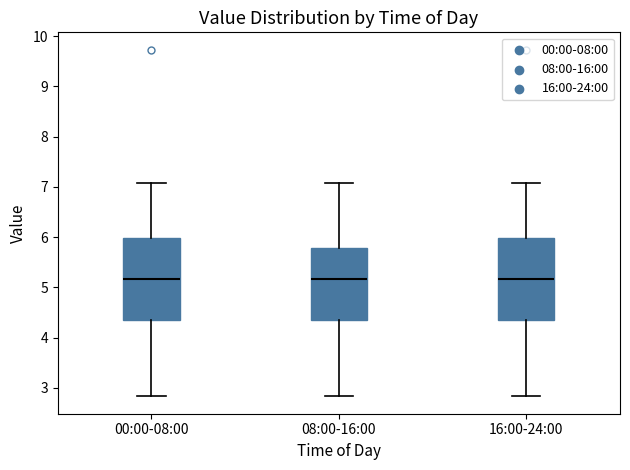

Reading left to right, read every box against the y-axis: the position of its median line, the range the box covers, and the ends of its whiskers. The values are not printed on the chart, so give them approximately, as read against the axis.

00:00-08:00: median 5.2, box 4.3 to 6.0, whiskers 2.8 to 7.1
08:00-16:00: median 5.2, box 4.3 to 5.8, whiskers 2.8 to 7.1
16:00-24:00: median 5.2, box 4.3 to 6.0, whiskers 2.8 to 7.1